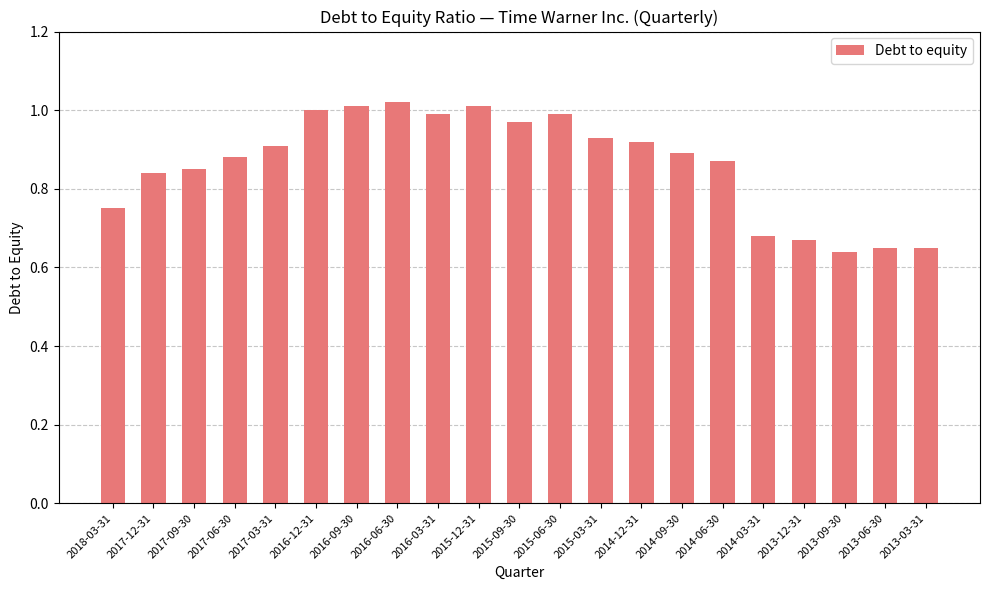

What is the label of the 19th bar from the left?

2013-09-30